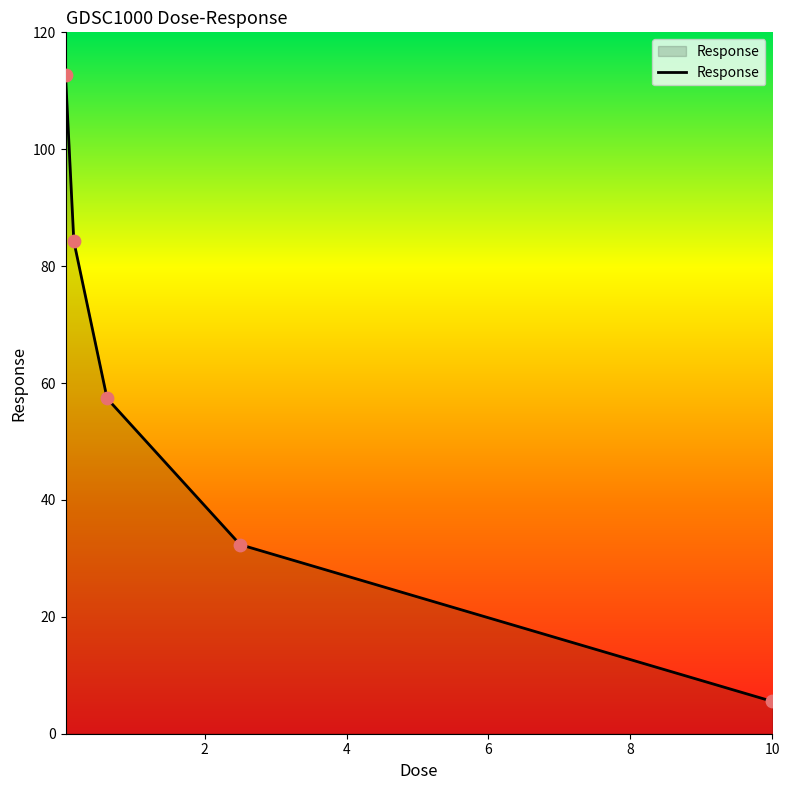

What is the difference between the maximum and minimum values?

107.1